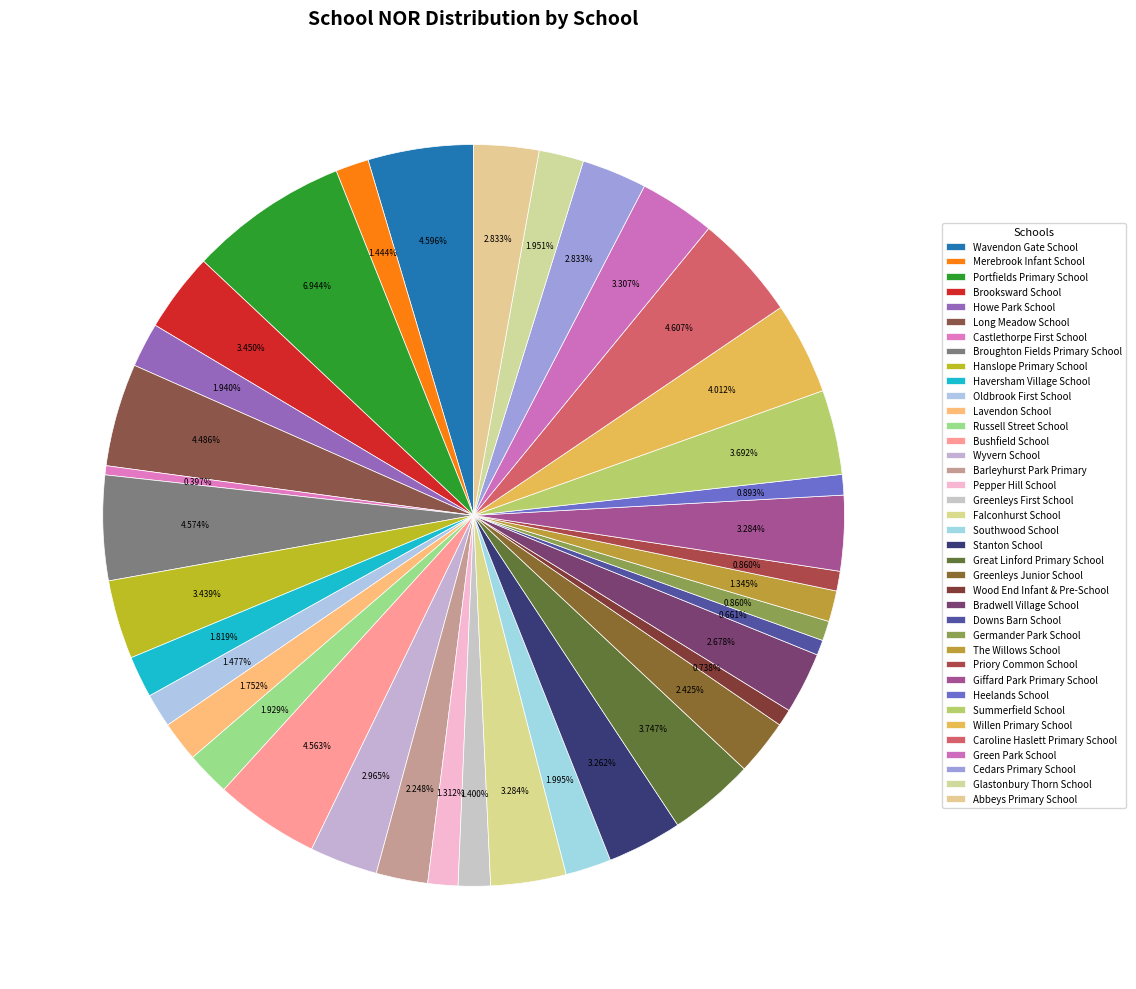

To the nearest percent, what is the difference between the largest and smallest slice percentages?

7%